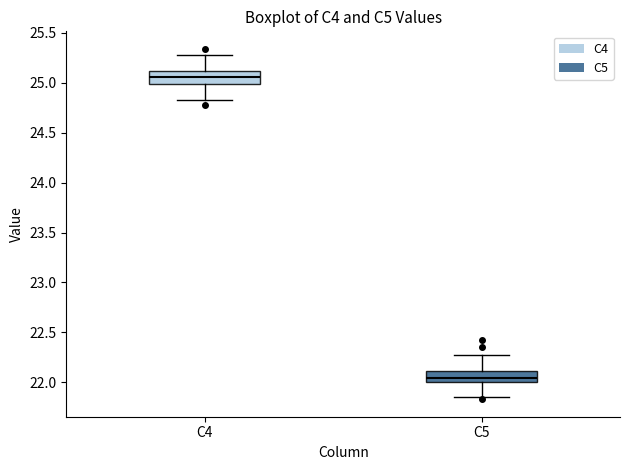

Which box's median line is the highest?

C4